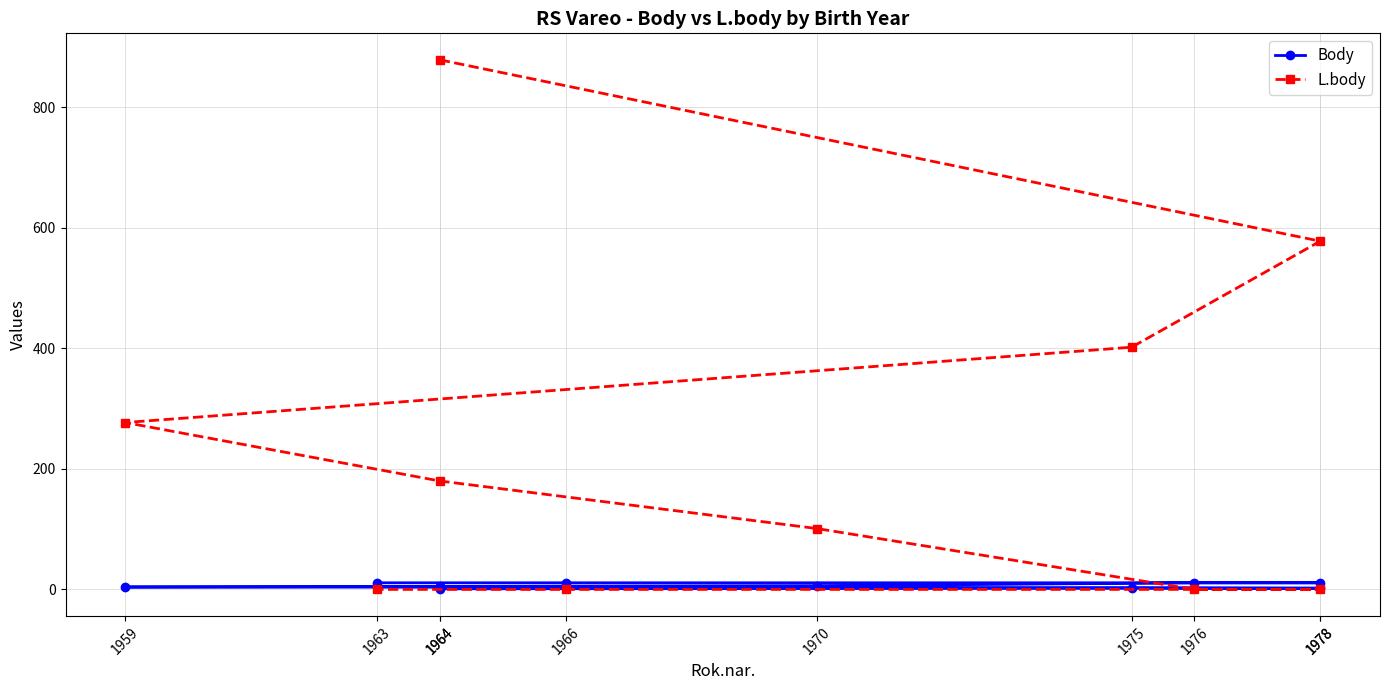

List the labels in order of Body value, smallest first.

1964, 1978, 1975, 1959, 1964, 1970, 1976, 1978, 1966, 1963